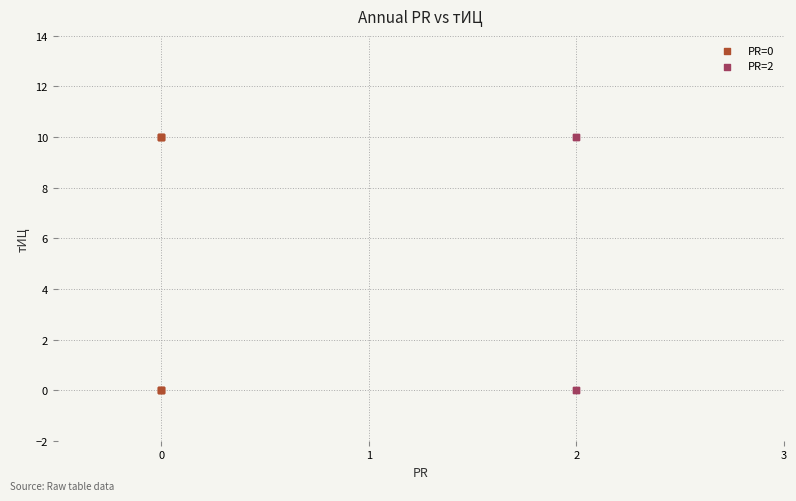

Which series has the largest Y range (max minus min)?

PR=0